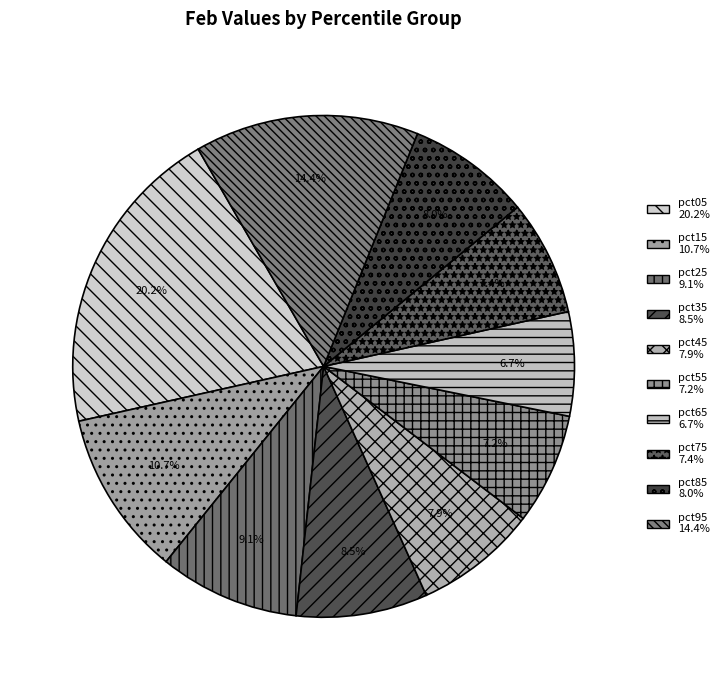

Does pct65 account for over 50% of the chart?

No